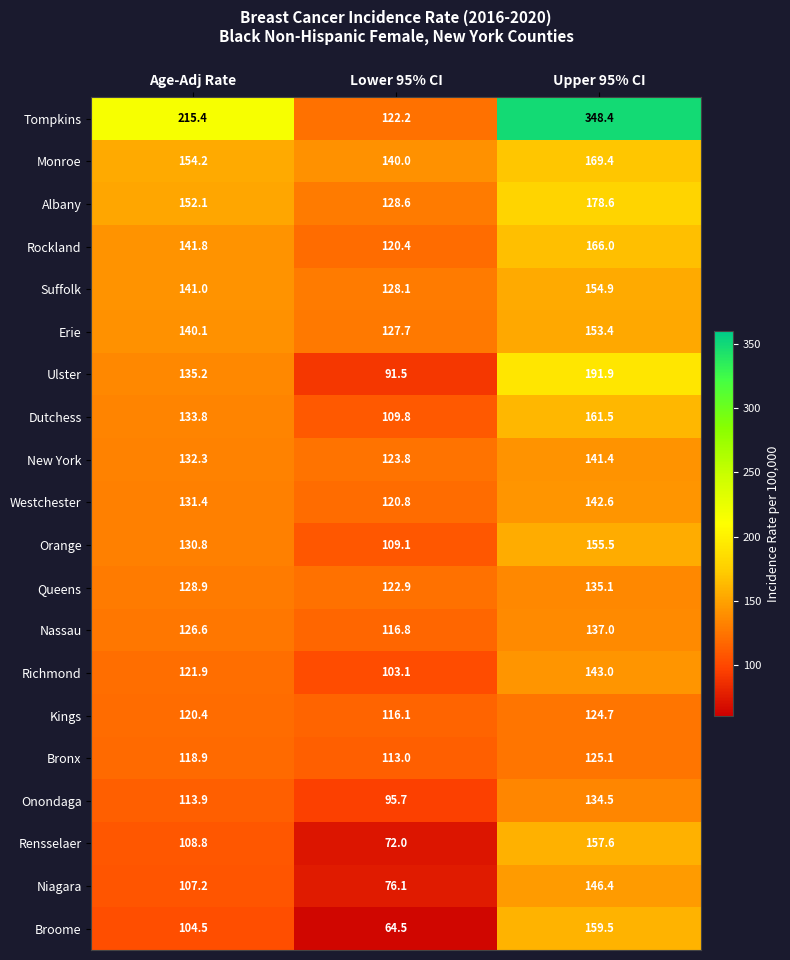

What is the spread (max minus min) of values at Upper 95% CI?

223.7